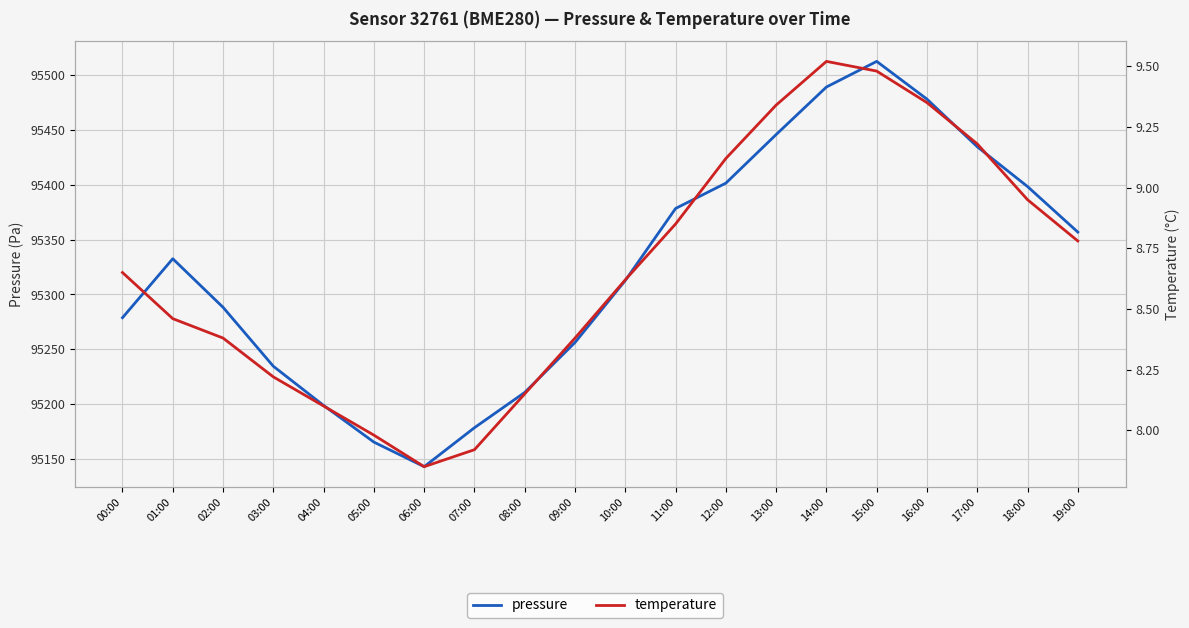

What is the approximate value of pressure at 16:00?

95478.2